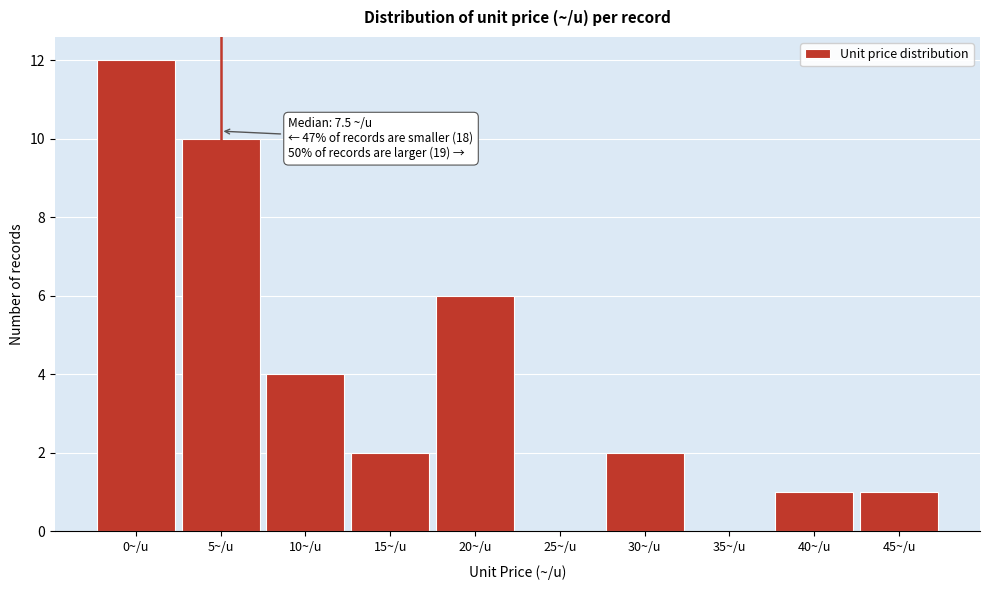

Reading left to right, transcribe all the data shown in this chart.

0~/u=12	5~/u=10	10~/u=4	15~/u=2	20~/u=6	25~/u=0	30~/u=2	35~/u=0	40~/u=1	45~/u=1